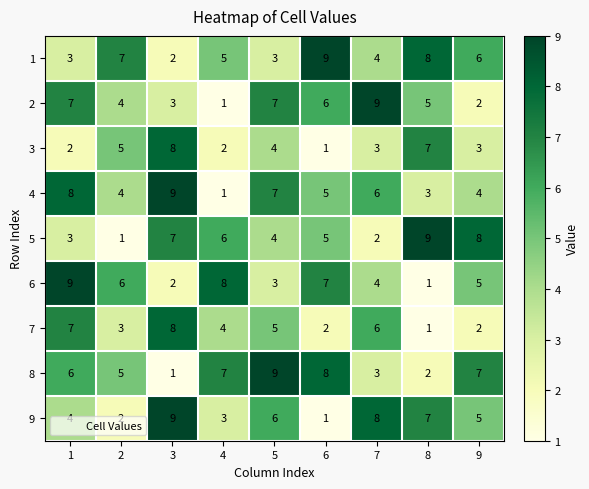

What is the greatest value displayed?

9